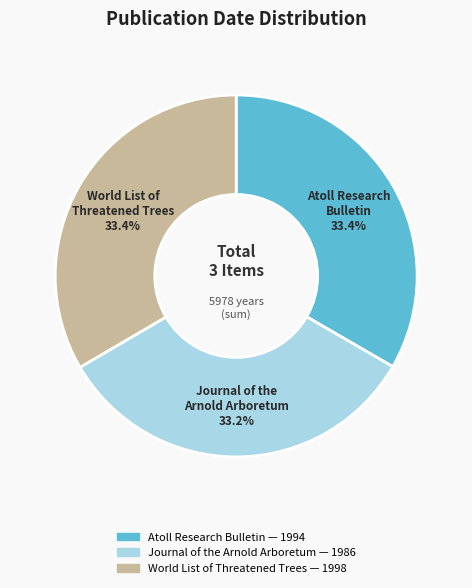

Is there a majority slice in this chart?

No